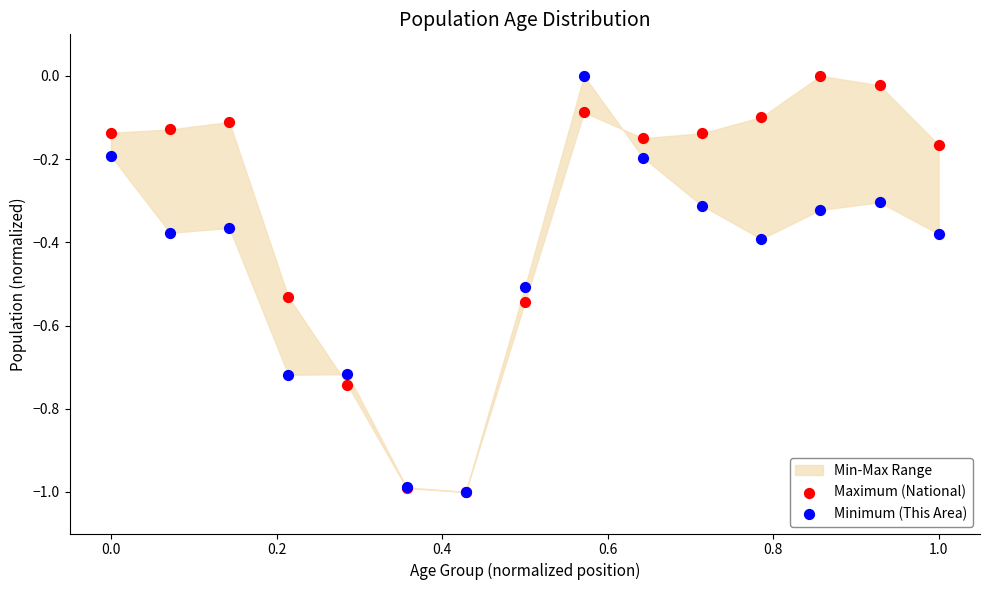

Which series has the largest Y range (max minus min)?

Maximum (National)